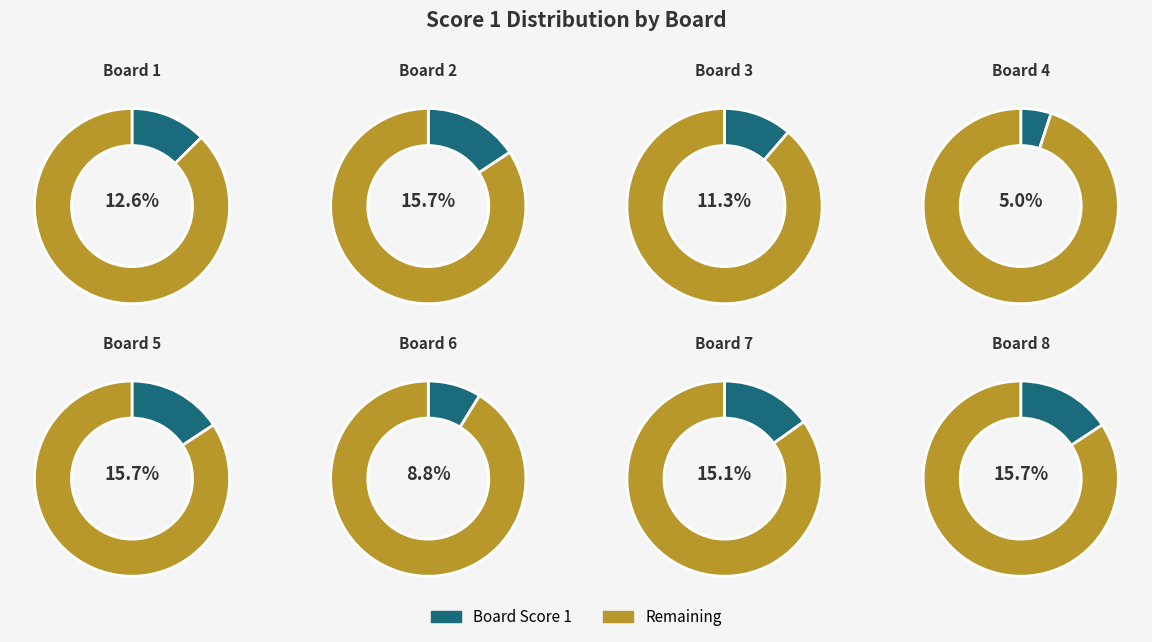

Does any single category account for the majority?

No